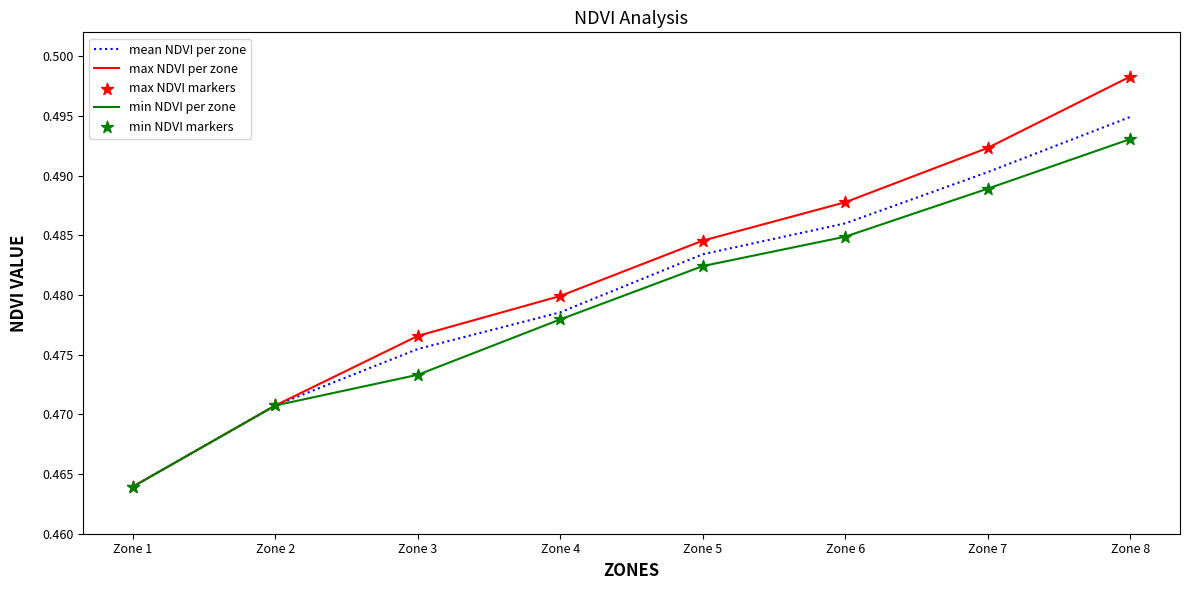

At which label is min NDVI per zone closest to 0?

Zone 1